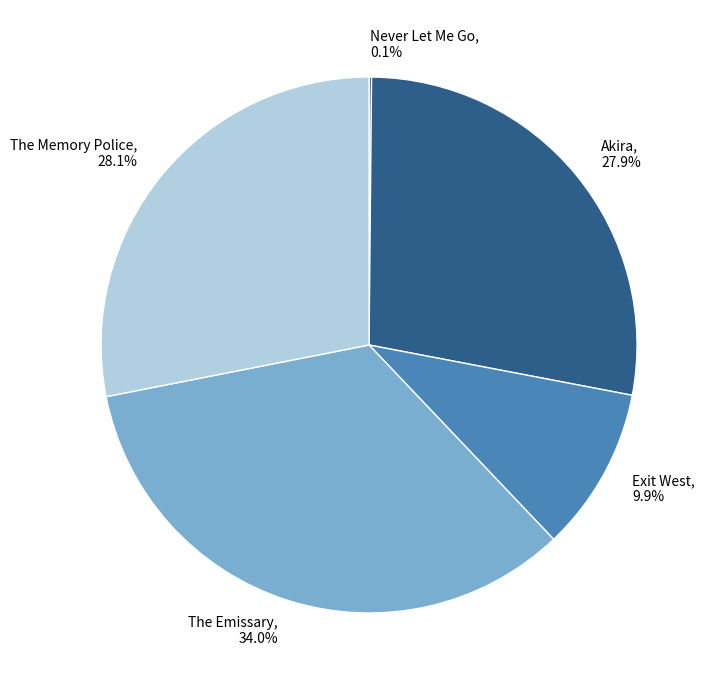

Which has a higher value, The Memory Police or The Emissary?

The Emissary